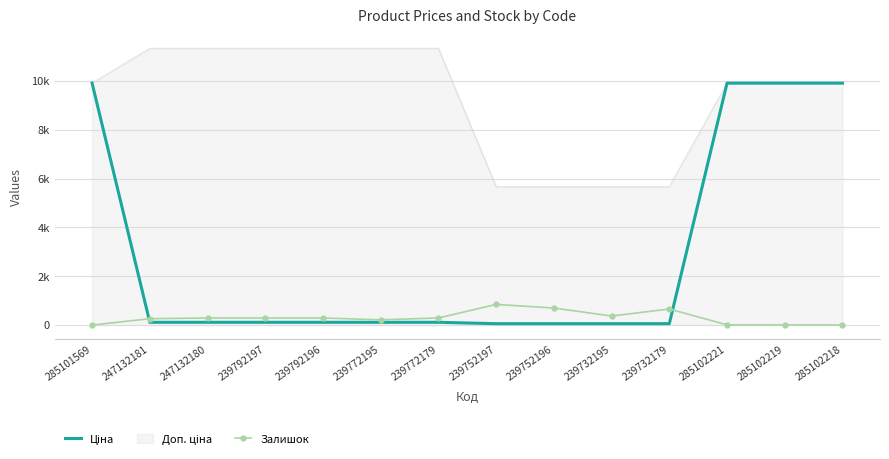

What is the sum of the Залишок values at 239732179 and 239772179?

948.0